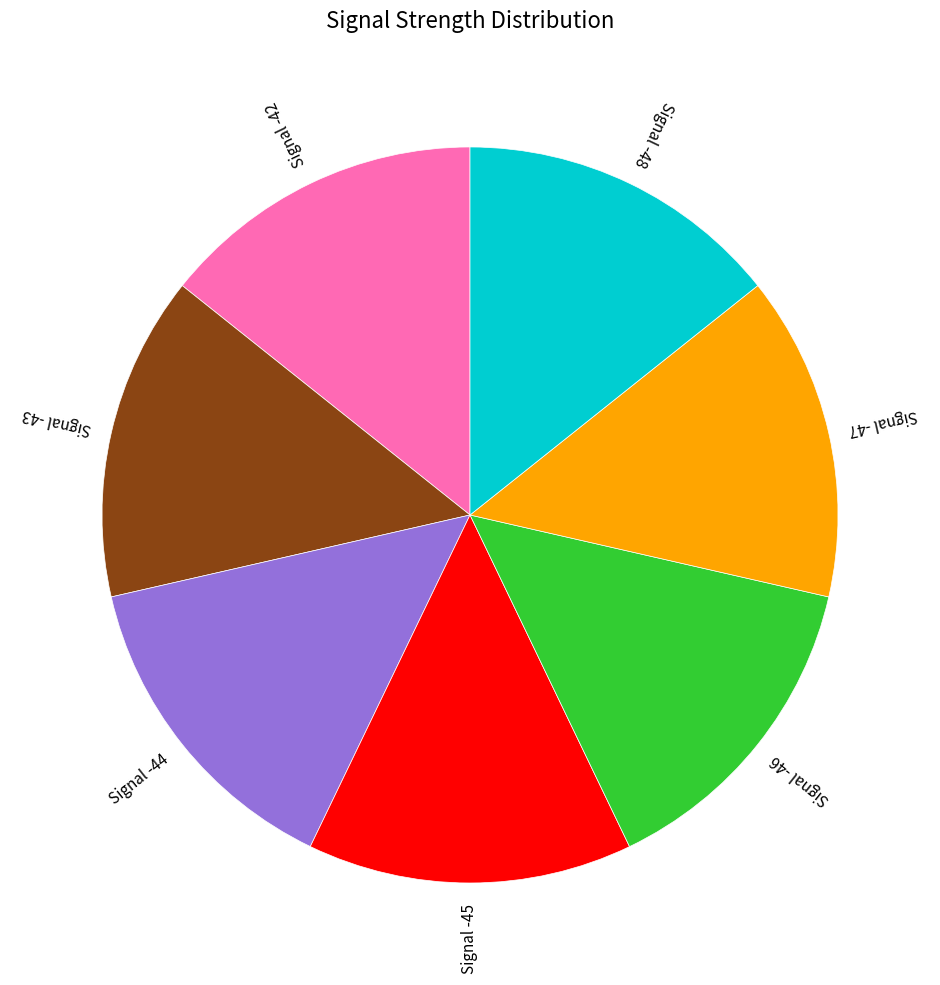

Is there any slice that represents more than half of the pie?

No